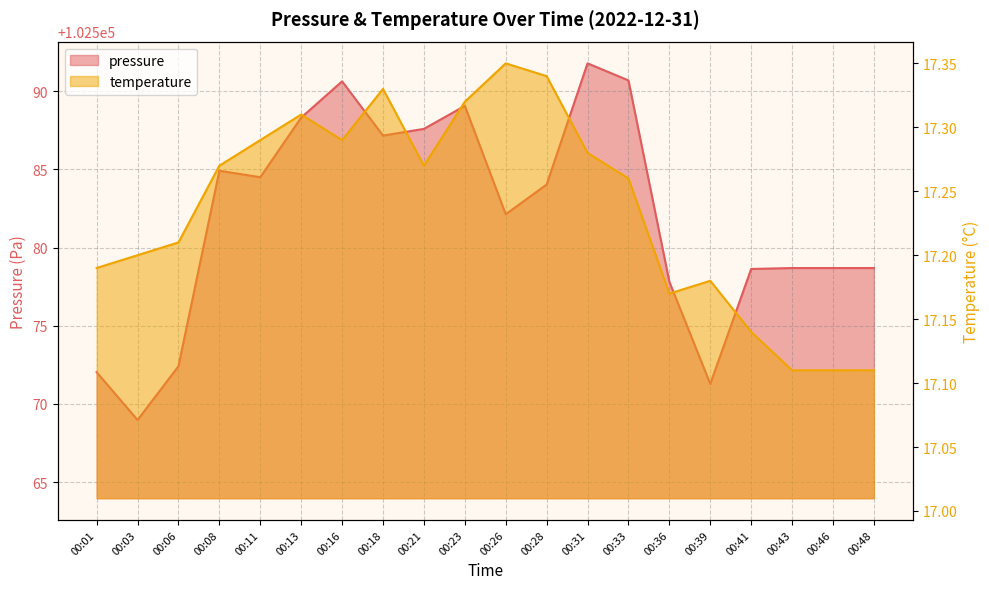

Reading left to right, what are all the values shown in this chart?

pressure: 00:01=102572.0	00:03=102569.0	00:06=102572.4	00:08=102584.9	00:11=102584.5	00:13=102588.3	00:16=102590.6	00:18=102587.2	00:21=102587.6	00:23=102589.1	00:26=102582.1	00:28=102584.0	00:31=102591.8	00:33=102590.7	00:36=102577.8	00:39=102571.3	00:41=102578.6	00:43=102578.7	00:46=102578.7	00:48=102578.7
temperature: 00:01=17.2	00:03=17.2	00:06=17.2	00:08=17.3	00:11=17.3	00:13=17.3	00:16=17.3	00:18=17.3	00:21=17.3	00:23=17.3	00:26=17.4	00:28=17.3	00:31=17.3	00:33=17.3	00:36=17.2	00:39=17.2	00:41=17.1	00:43=17.1	00:46=17.1	00:48=17.1